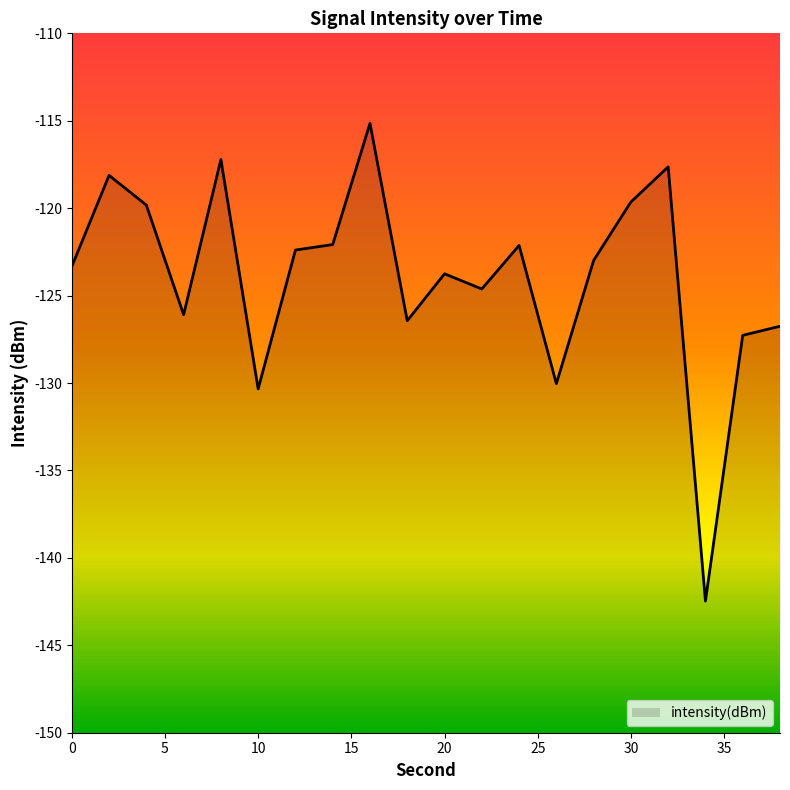

Rank the categories by value from highest to lowest.

16, 8, 32, 2, 30, 4, 14, 24, 12, 28, 0, 20, 22, 6, 18, 38, 36, 26, 10, 34